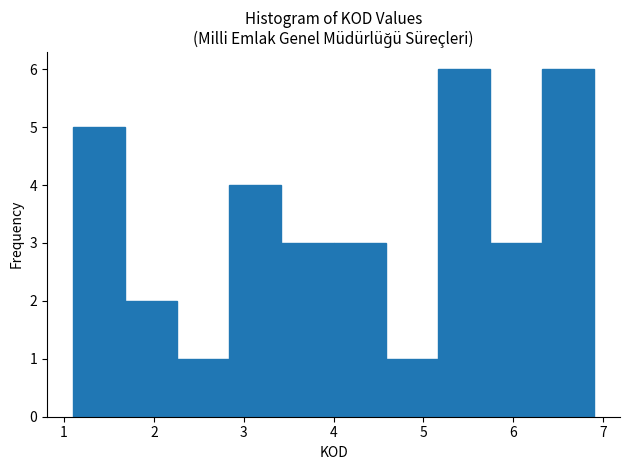

Reading left to right, list every bar in this chart as the range it spans on the x-axis followed by its height. Neither the bar edges nor the heights are printed on the chart, so give them approximately, as read against the axes.

1.10 to 1.68: 5
1.68 to 2.26: 2
2.26 to 2.84: 1
2.84 to 3.42: 4
3.42 to 4.00: 3
4.00 to 4.58: 3
4.58 to 5.16: 1
5.16 to 5.74: 6
5.74 to 6.32: 3
6.32 to 6.90: 6